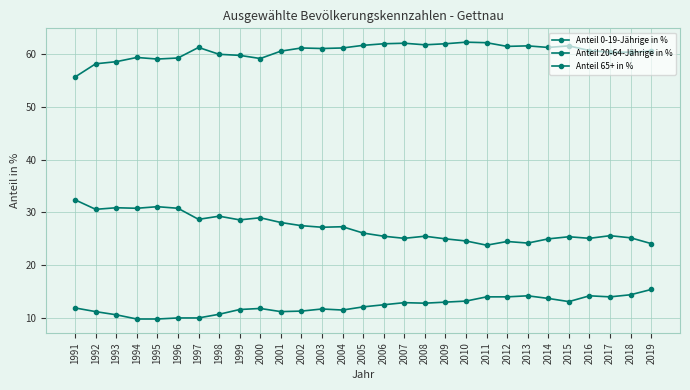

At 2012, list the series in order from smallest to largest.

Anteil 65+ in %, Anteil 0-19-Jährige in %, Anteil 20-64-Jährige in %